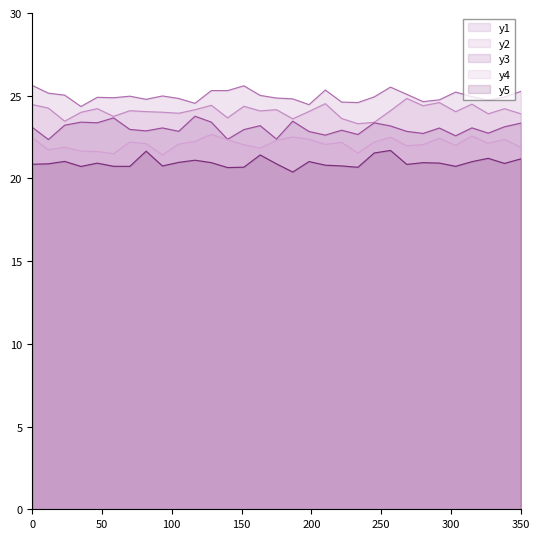

Which series has the largest total across all categories?

y1